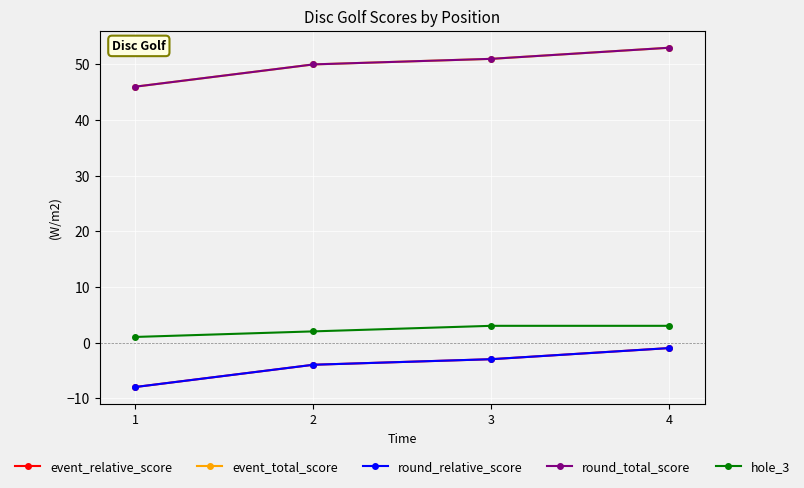

Does the chart display data point markers on the line(s)?

Yes